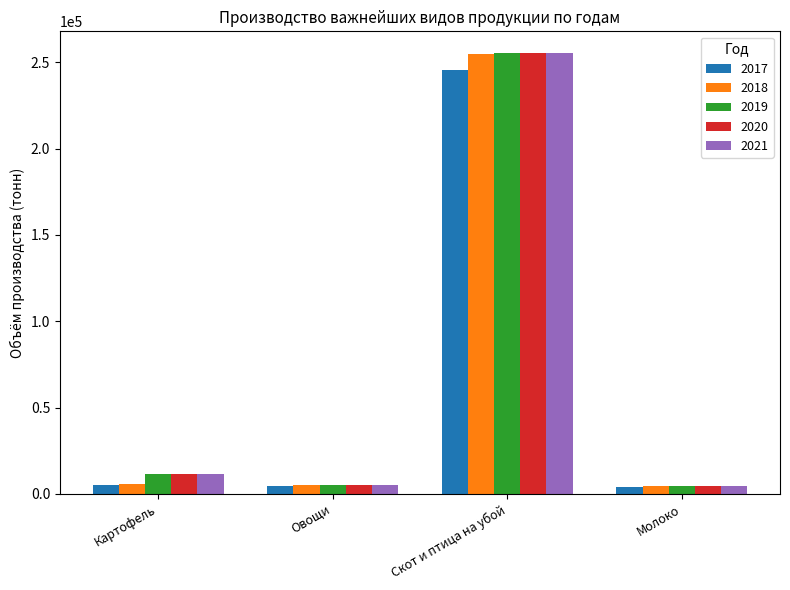

At which label does 2020 reach its peak?

Скот и птица на убой